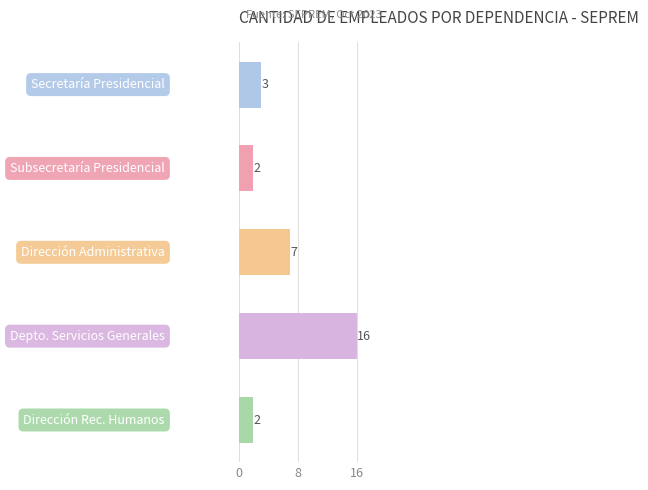

What is the greatest value displayed?

16